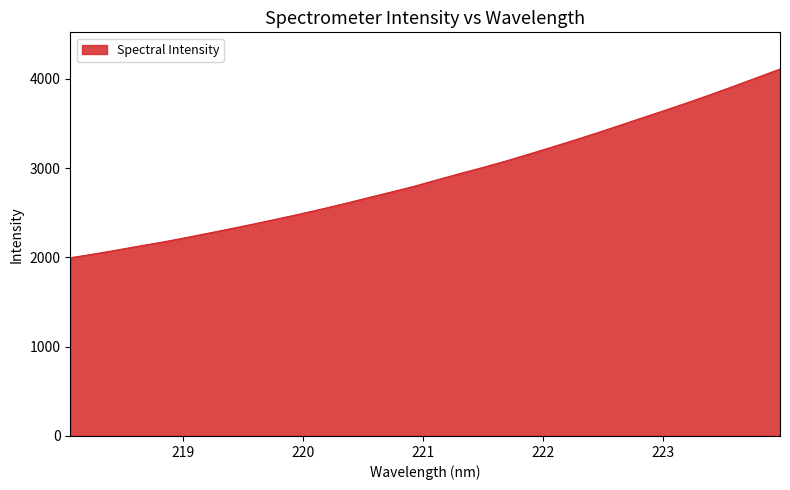

What is the maximum value shown in the chart?

4110.0